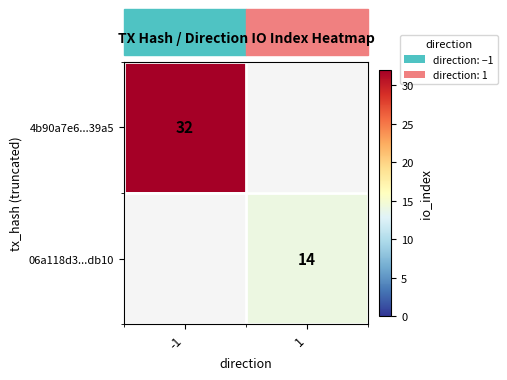

True or false: 06a118d3...db10 has a value of 14 at 1.

True